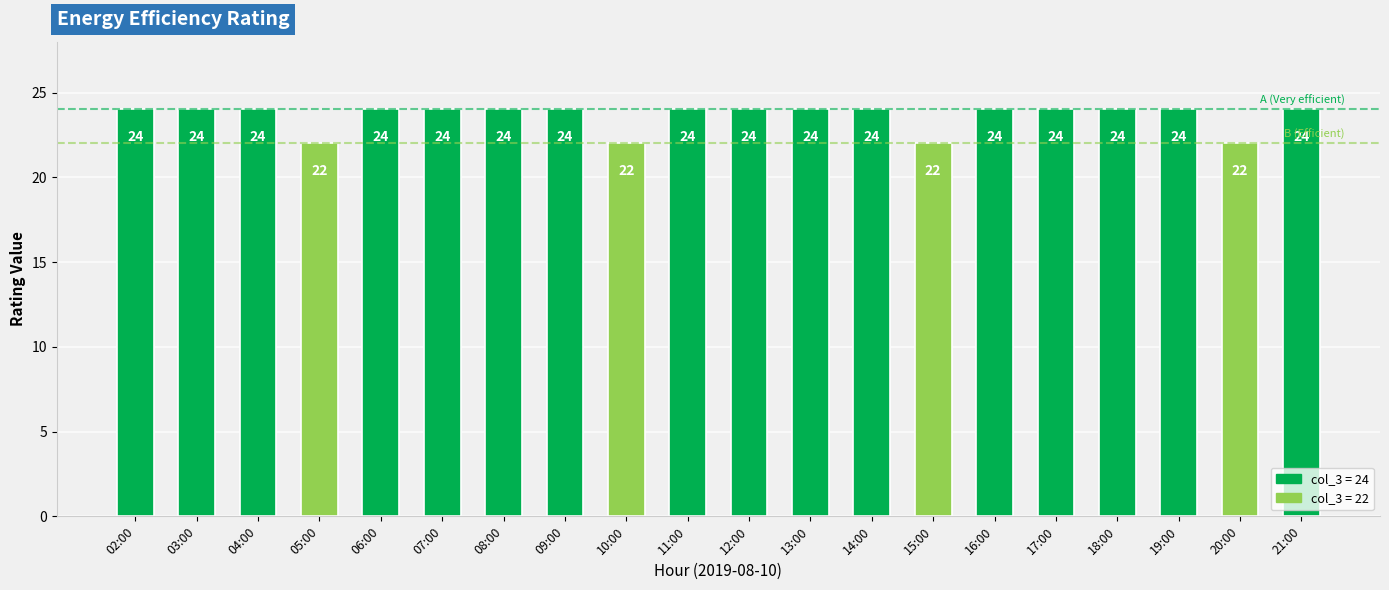

What is the sum of all values?

472